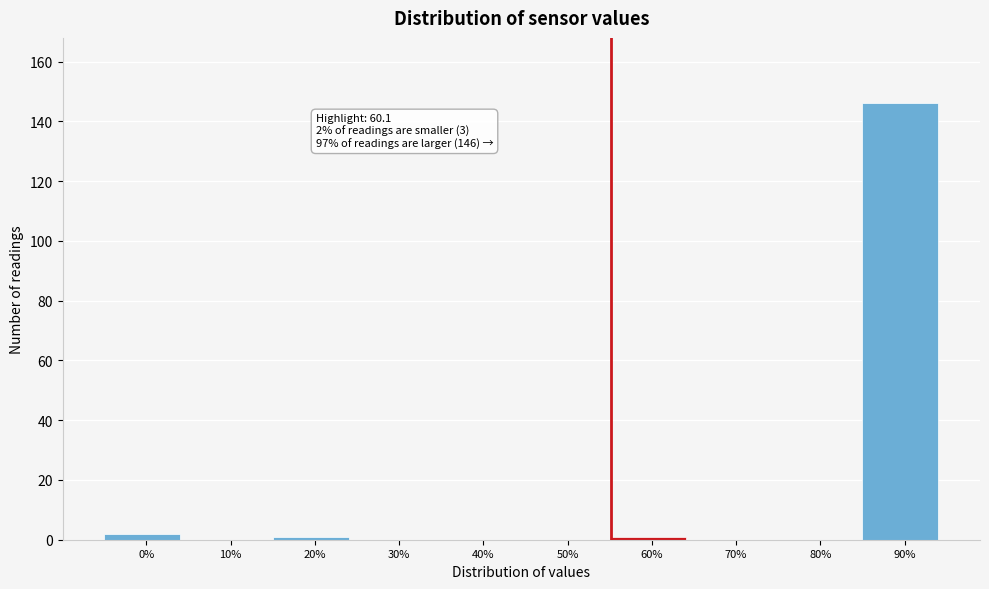

Reading left to right, transcribe all the data shown in this chart.

0%=2	10%=0	20%=1	30%=0	40%=0	50%=0	60%=1	70%=0	80%=0	90%=146